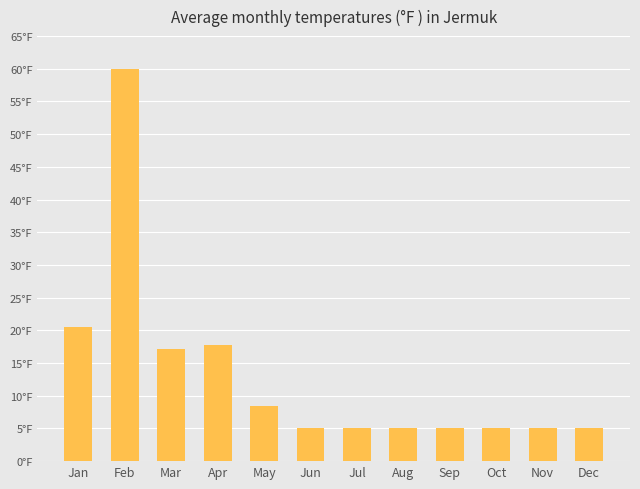

Does the chart contain stacked bars?

No